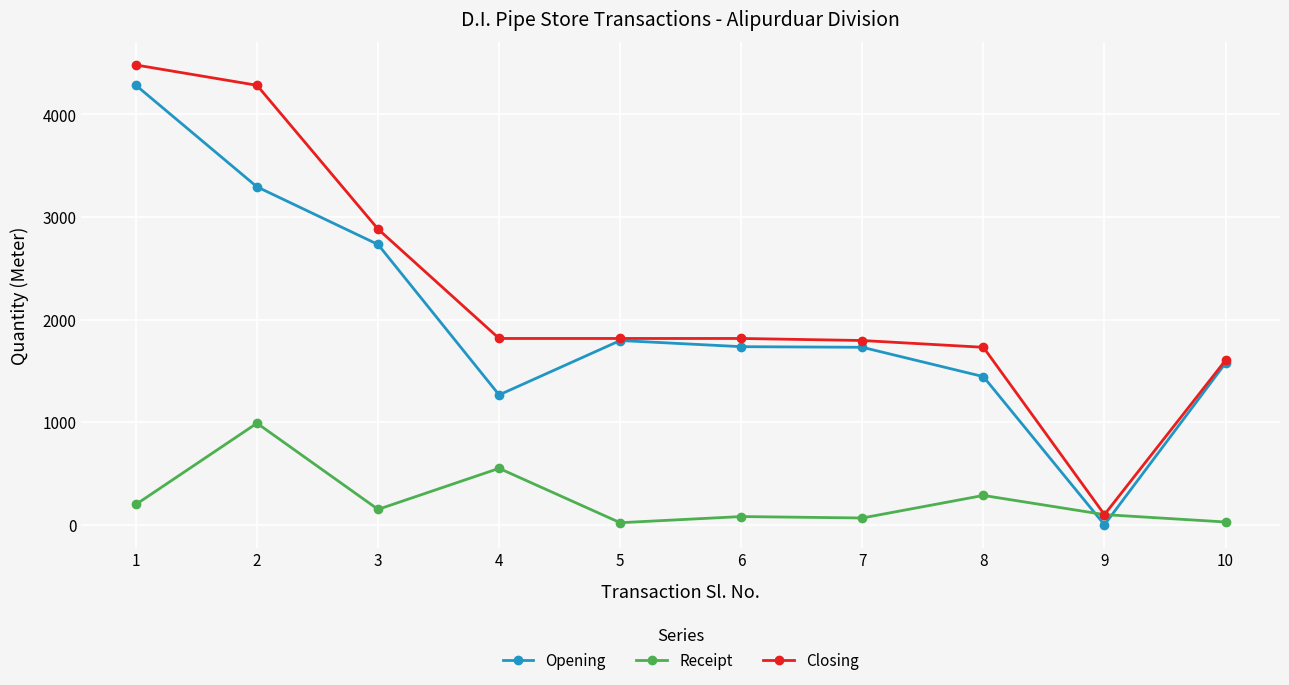

True or false: Opening has a value of 1266 at 4.

True